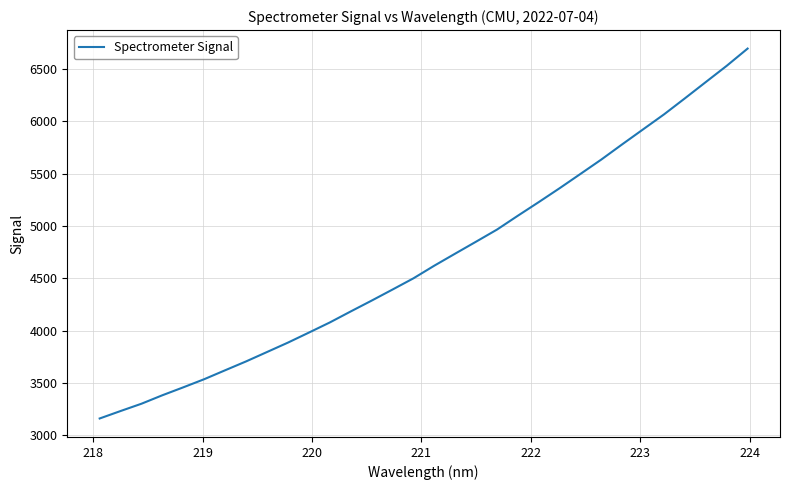

What is the smallest value displayed?

3161.4